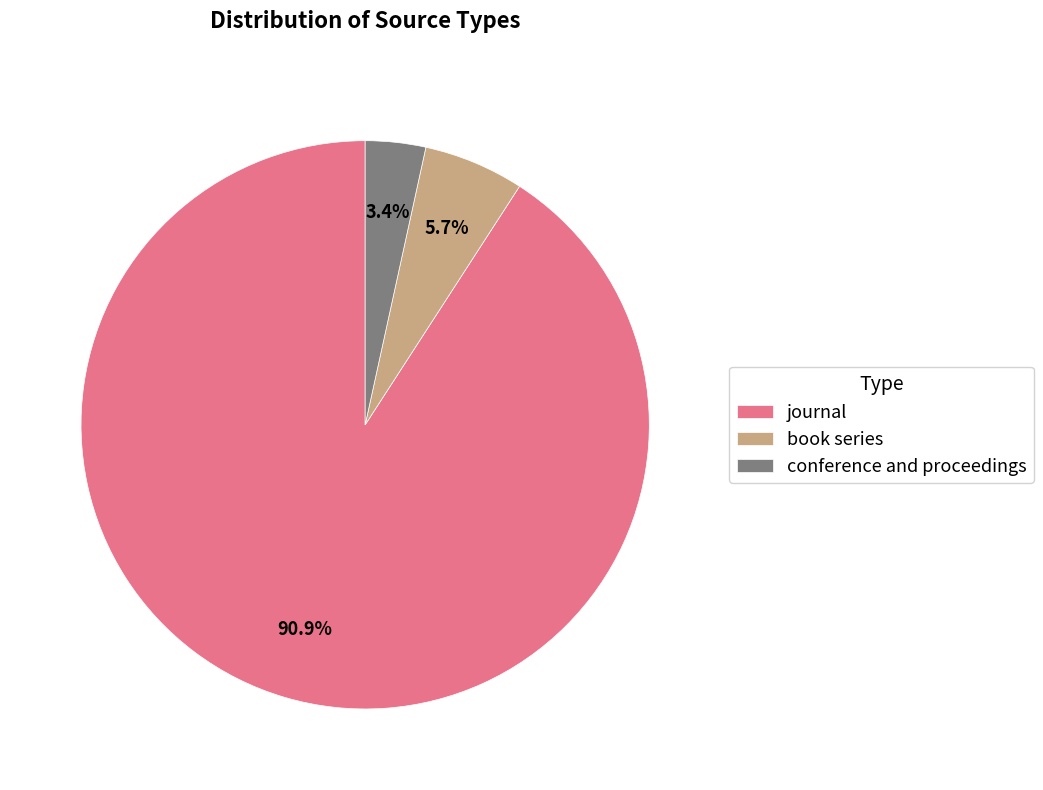

To the nearest percent, what is the average slice percentage?

33%